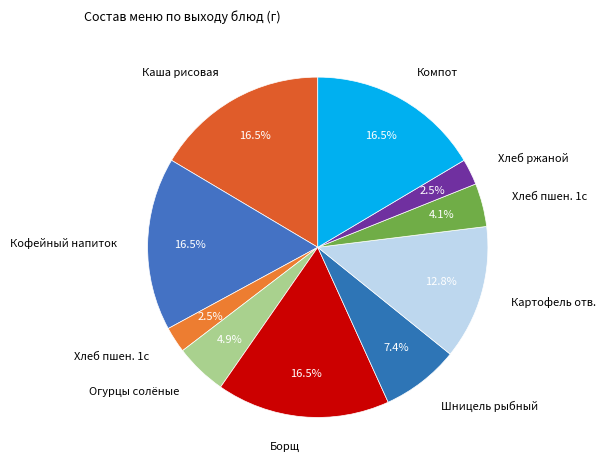

How many slices are in this pie chart?

10